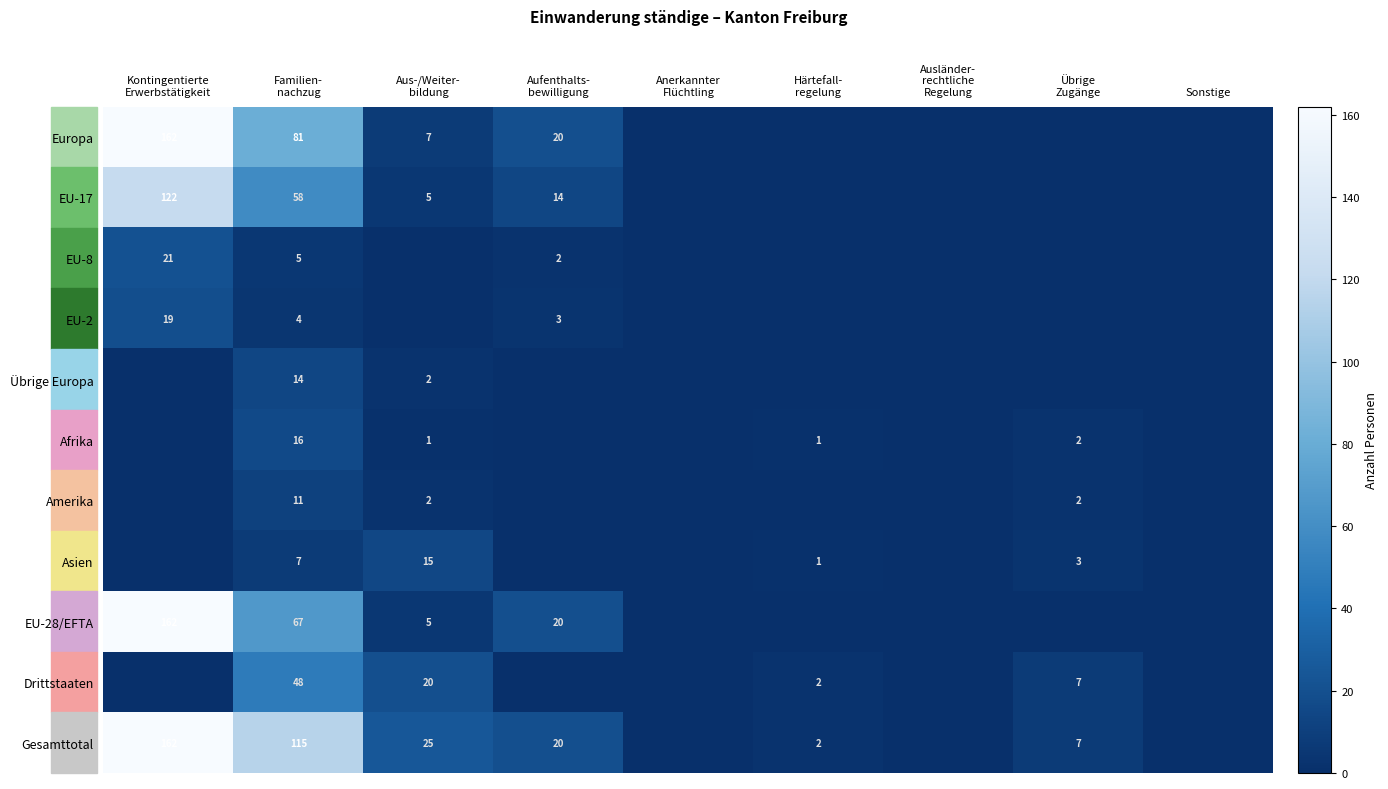

At which label does EU-28/EFTA reach its peak?

Kontingentierte Erwerbstätigkeit